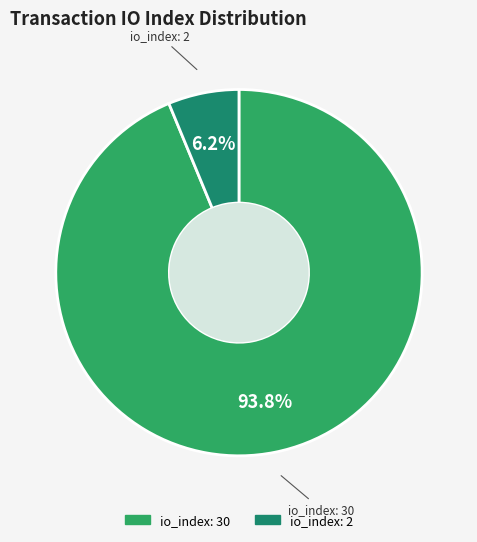

Does any single category account for the majority?

Yes